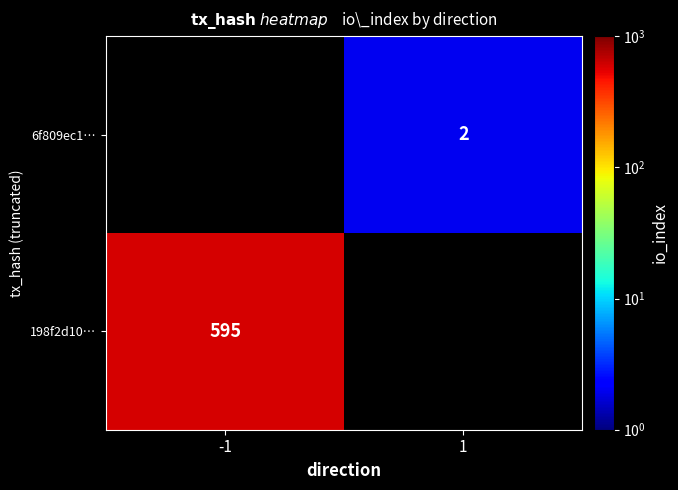

The value of 198f2d10… at -1 is 944. True or false?

False